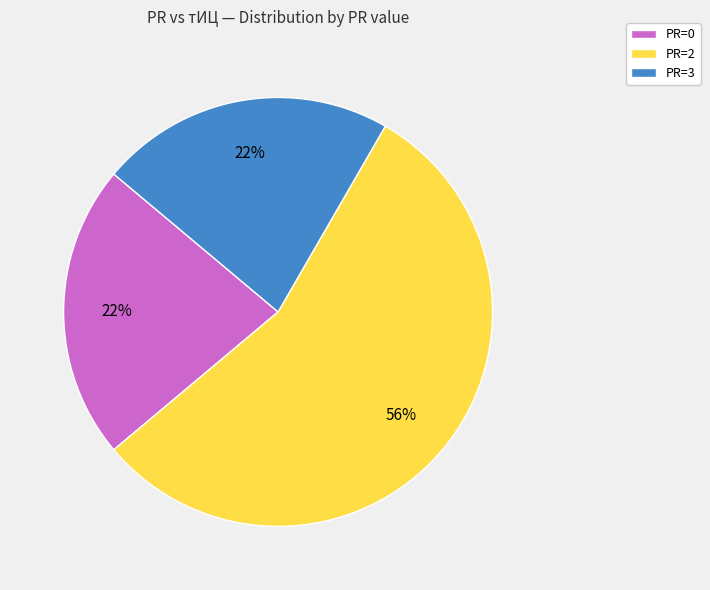

What is the largest slice in the pie chart?

PR=2